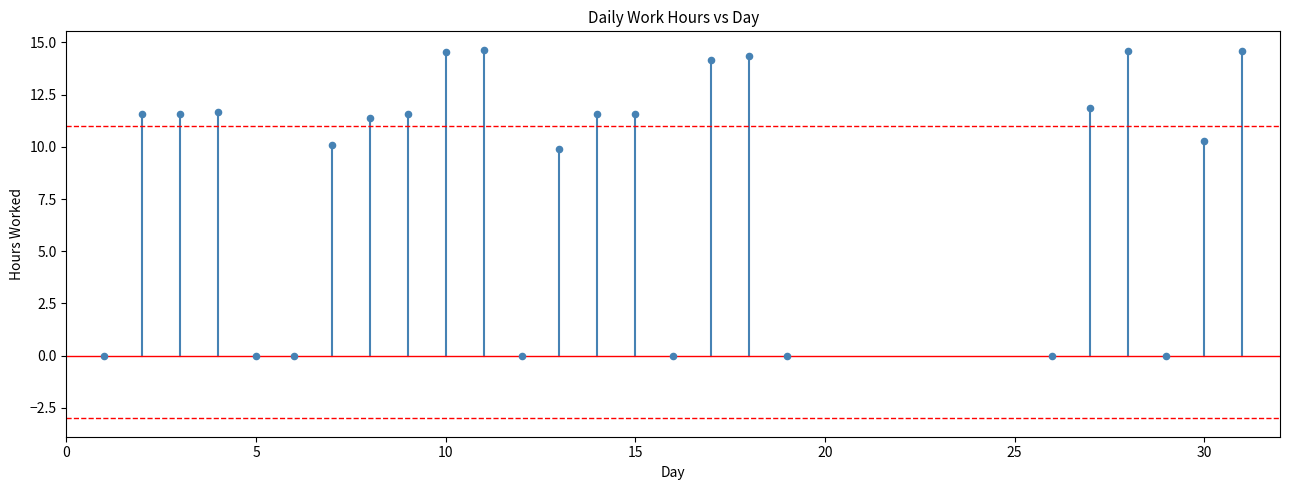

What Y value in the scatter plot is closest to 7?

9.9